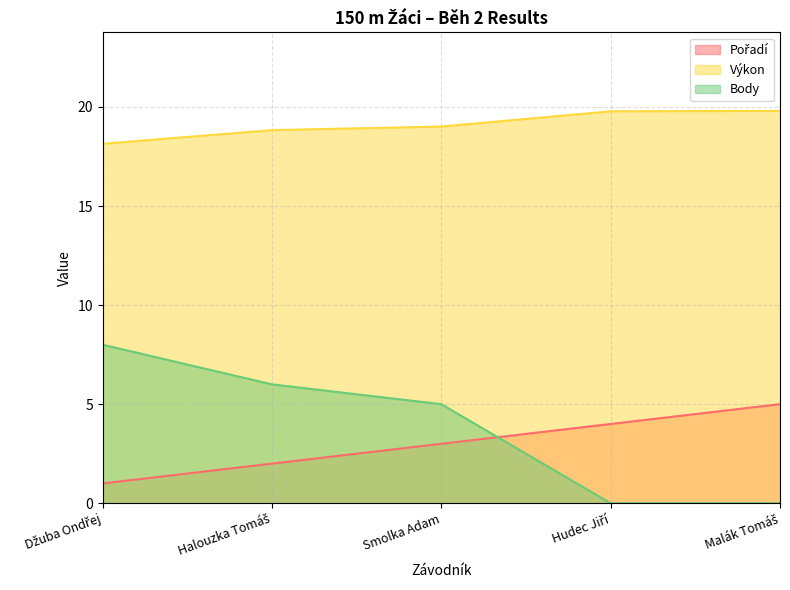

Which series ends up on top after the final intersection of Body and Pořadí?

Pořadí